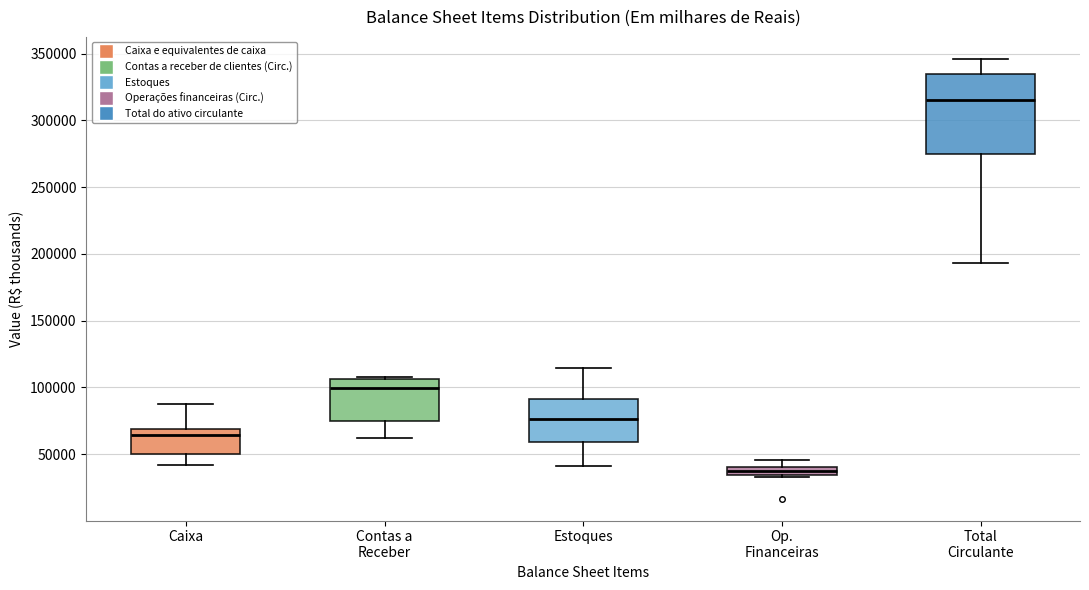

Comparing the boxes themselves (not the whiskers), which one is the tallest?

Total Circulante